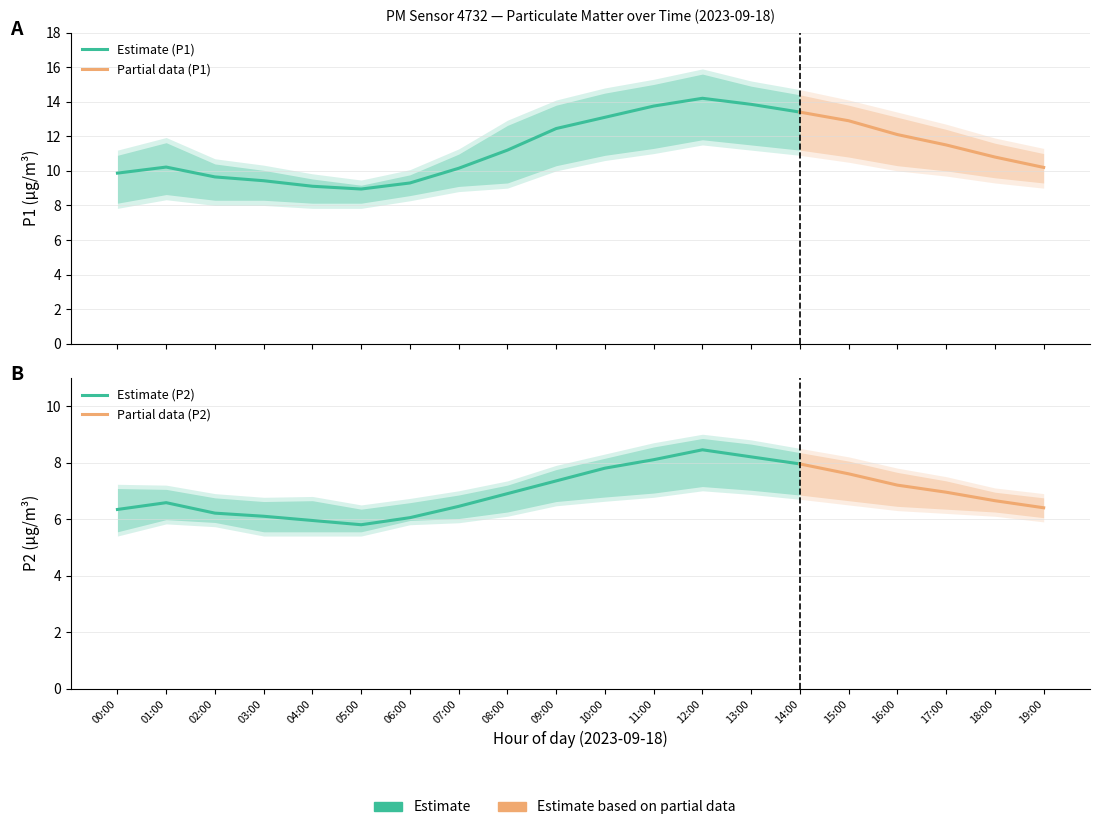

How many interior local valleys does the P1 series have?

1